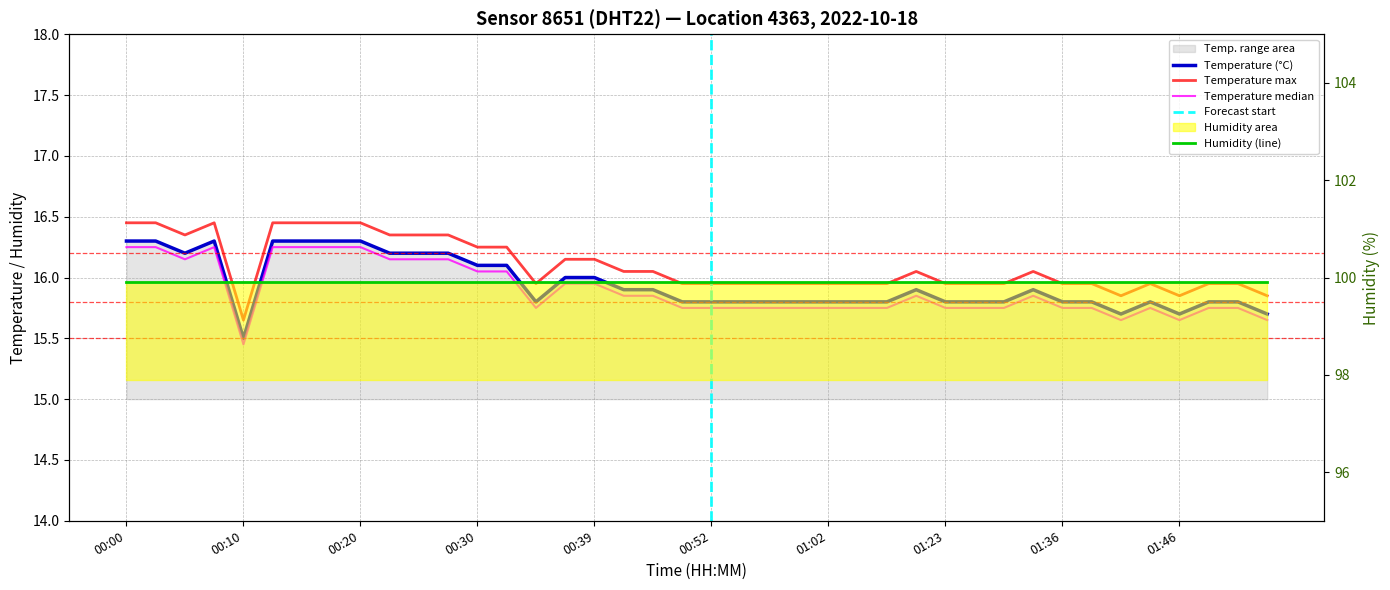

What is the change in value from 00:05 to 00:32?

-0.1